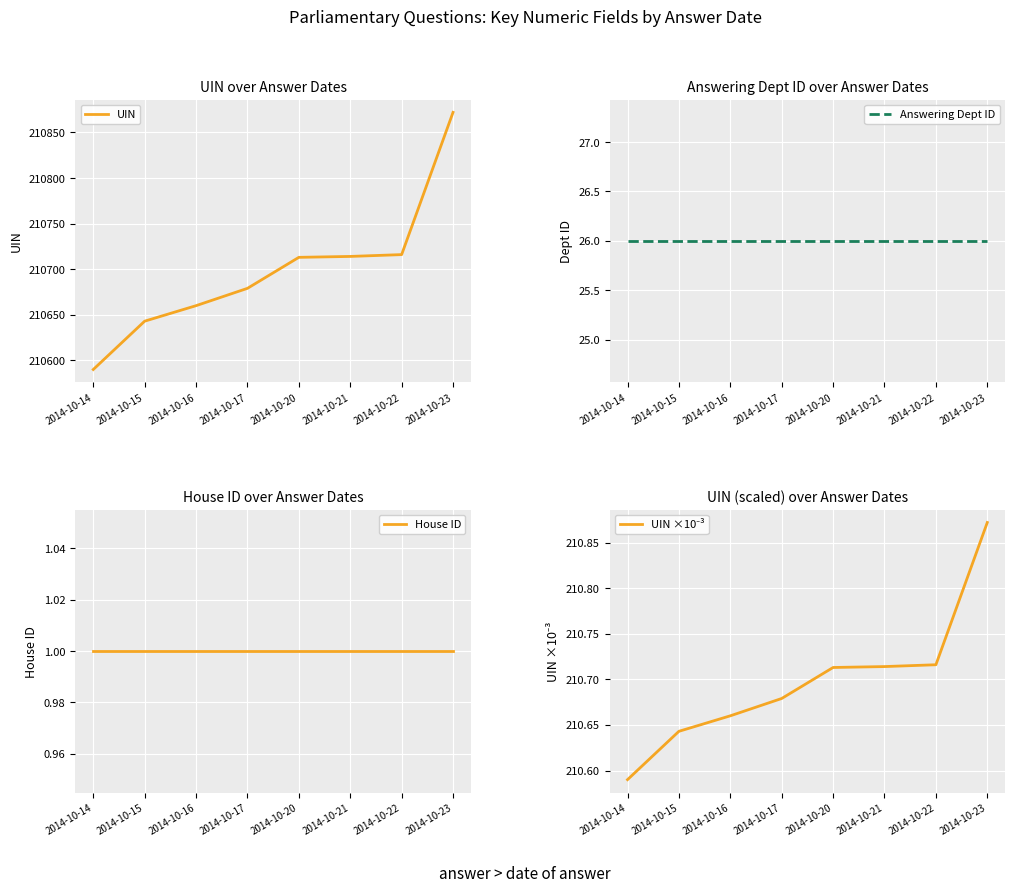

Which series has the largest range (max minus min)?

UIN